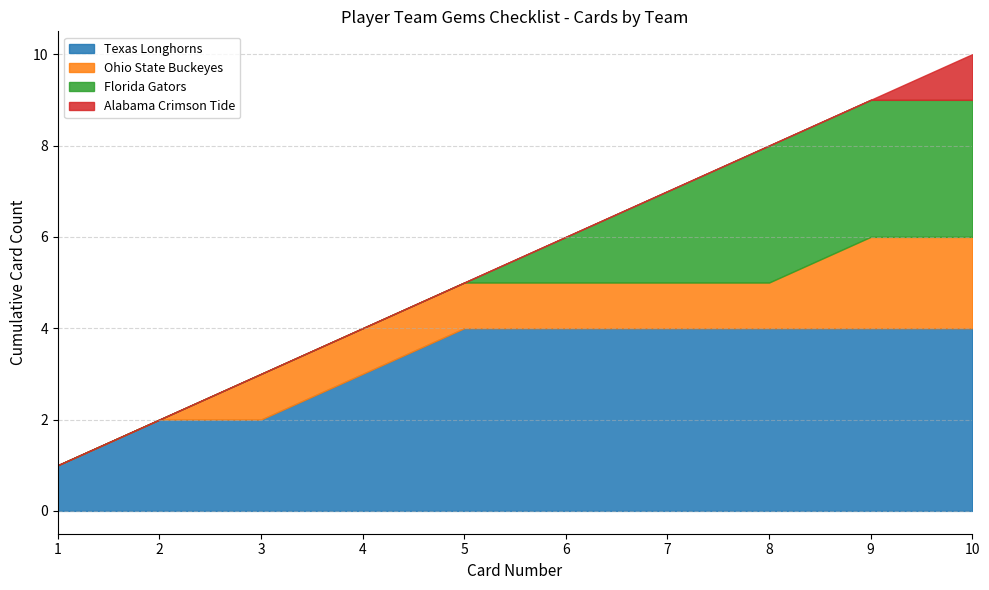

Is it true that Texas Longhorns equals 4 at 10?

True